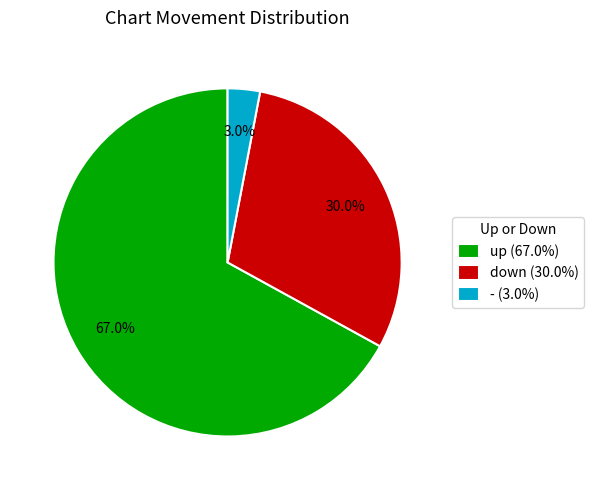

Is the sum of - and down greater than half?

No